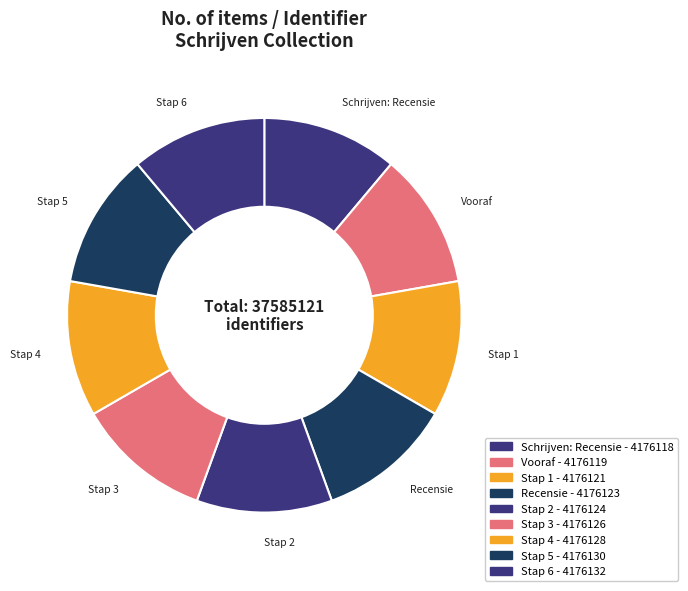

What is the ratio of the value at Schrijven: Recensie to the value at Recensie?

1.0